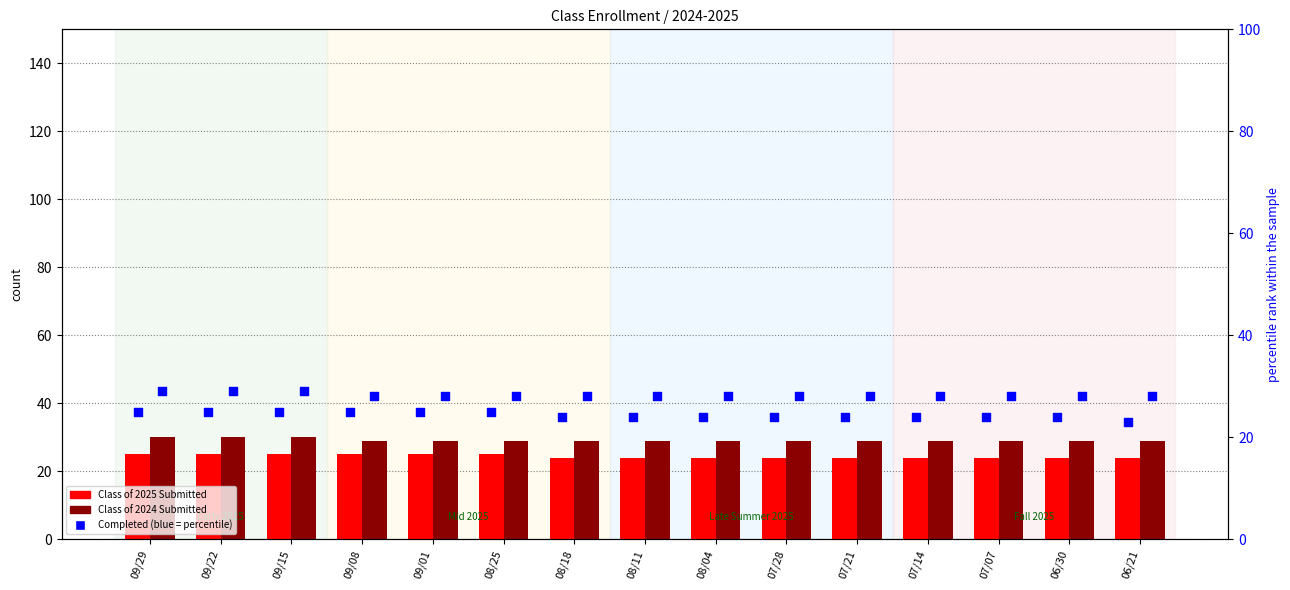

At how many categories does at least one series exceed 28?

15